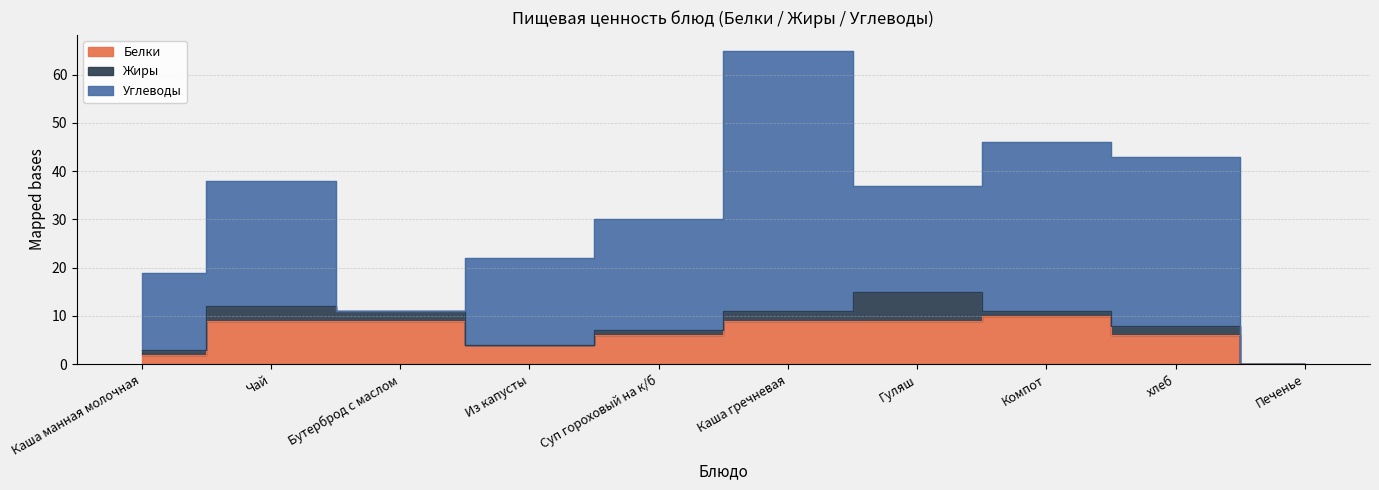

What are all the series names shown in the legend?

Белки, Жиры, Углеводы